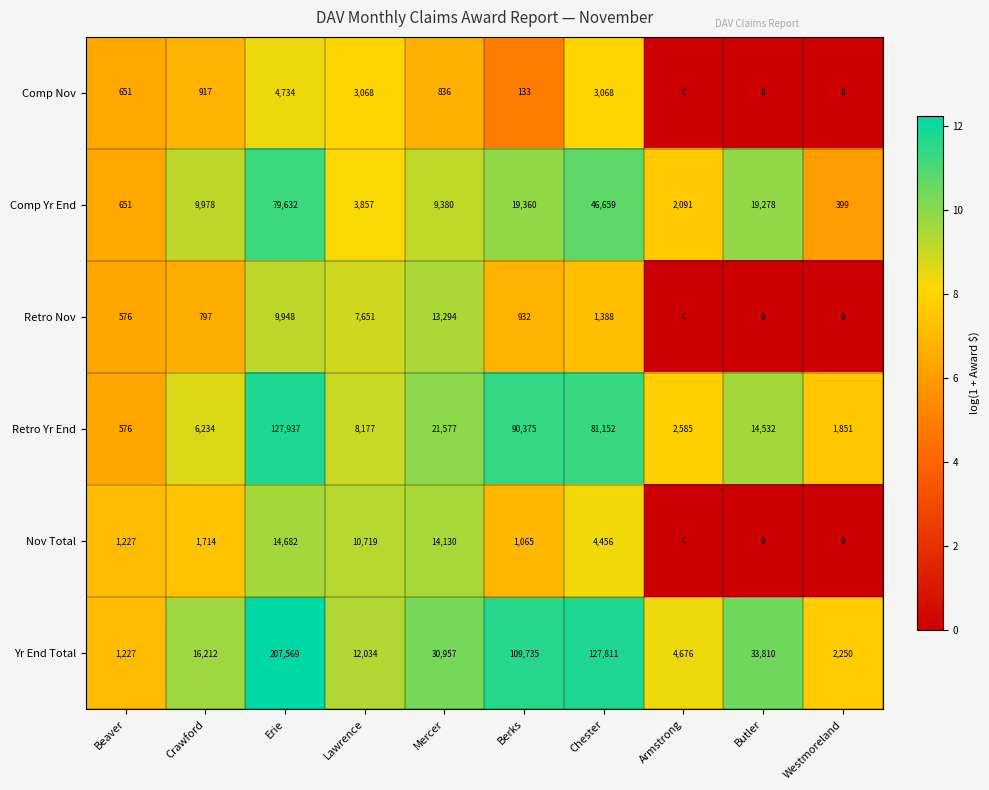

What is the approximate value of Retro Yr End at Mercer, to the nearest 50?

21600